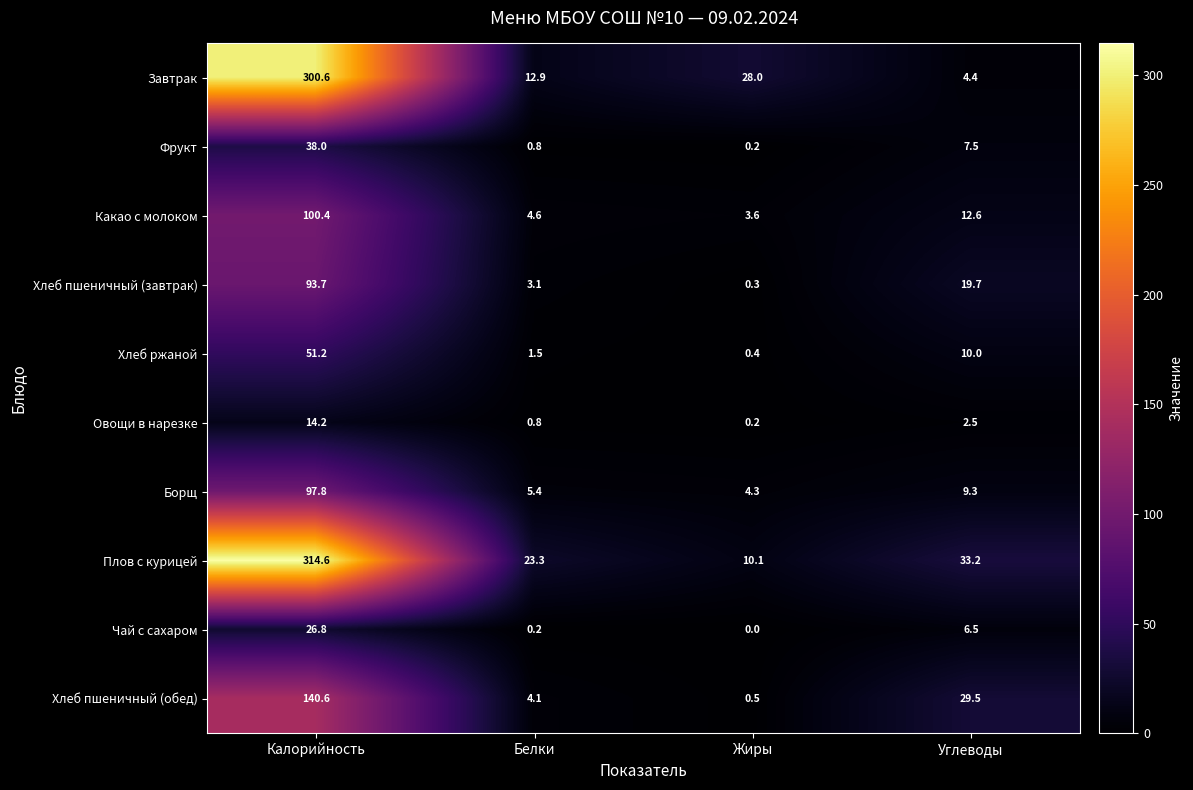

At which category does the chart reach its minimum across all series?

Жиры